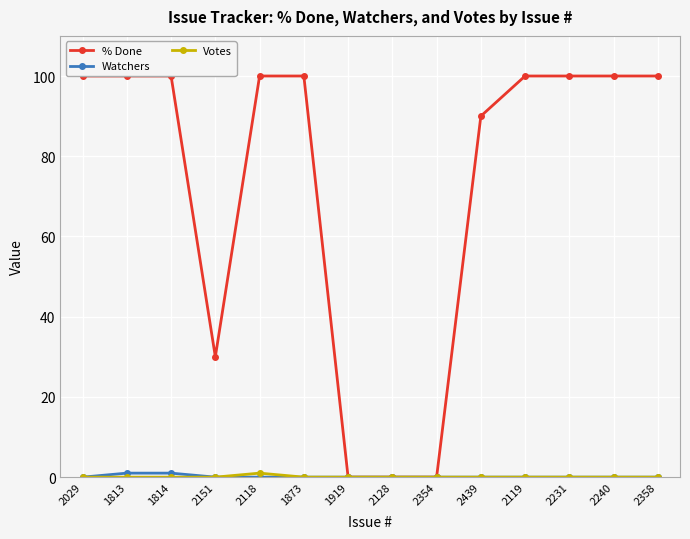

The % Done series shows 151 at 1873. True or false?

False